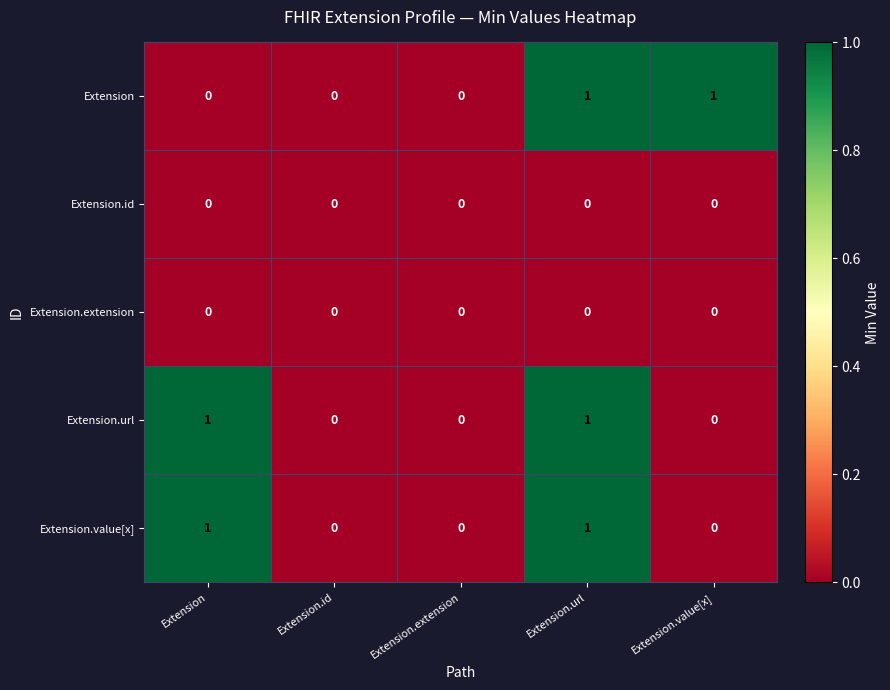

Is it true that Extension.url equals -1 at Extension.id?

False